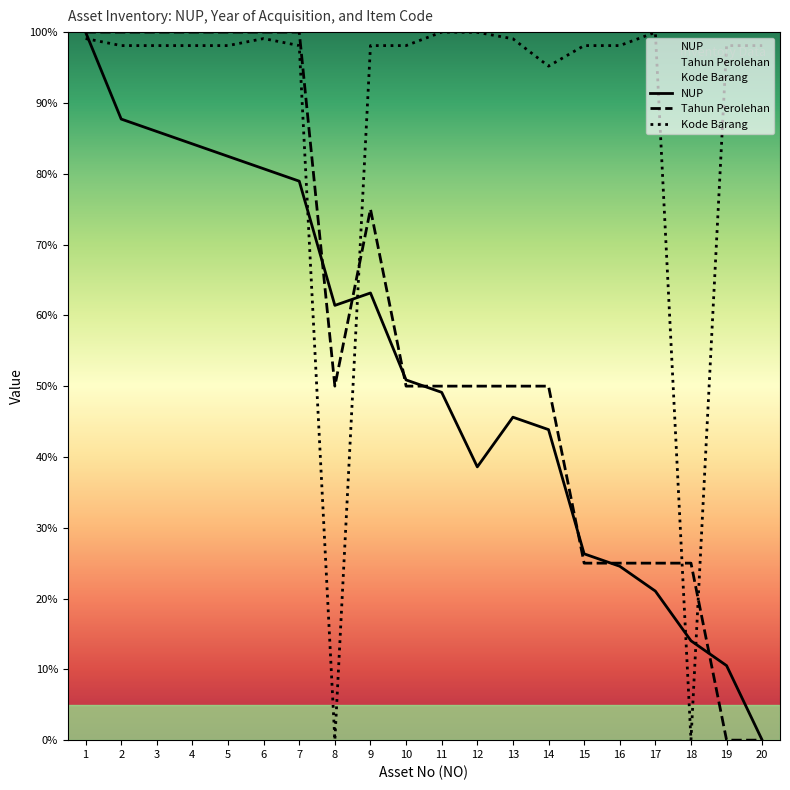

What are all the series names shown in the legend?

NUP, Tahun Perolehan, Kode Barang